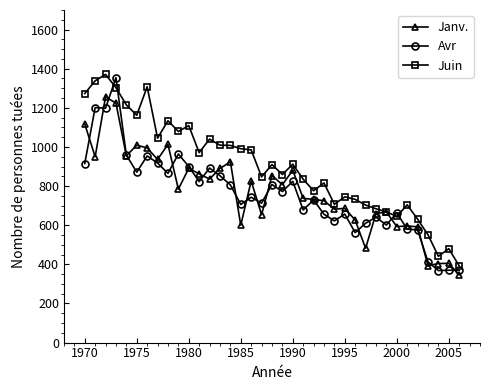

Which series has the largest range (max minus min)?

Avr